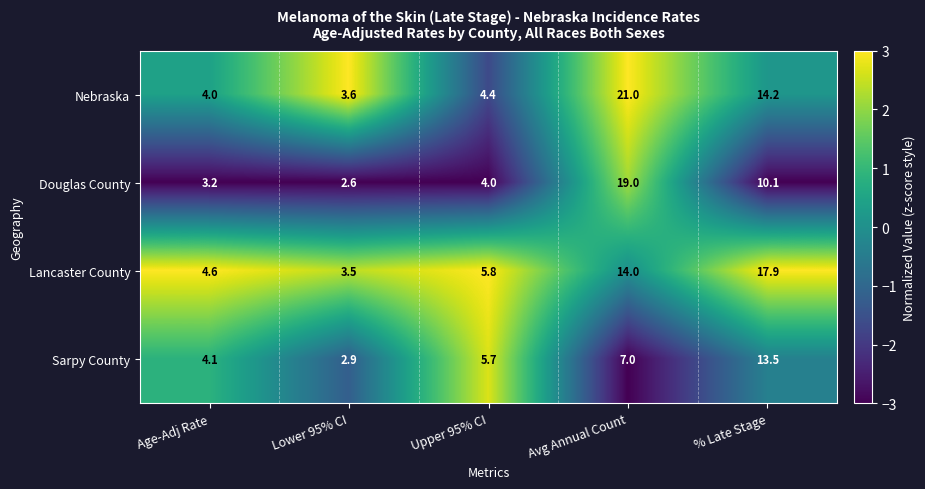

True or false: Douglas County has a value of 19.0 at Avg Annual Count.

True